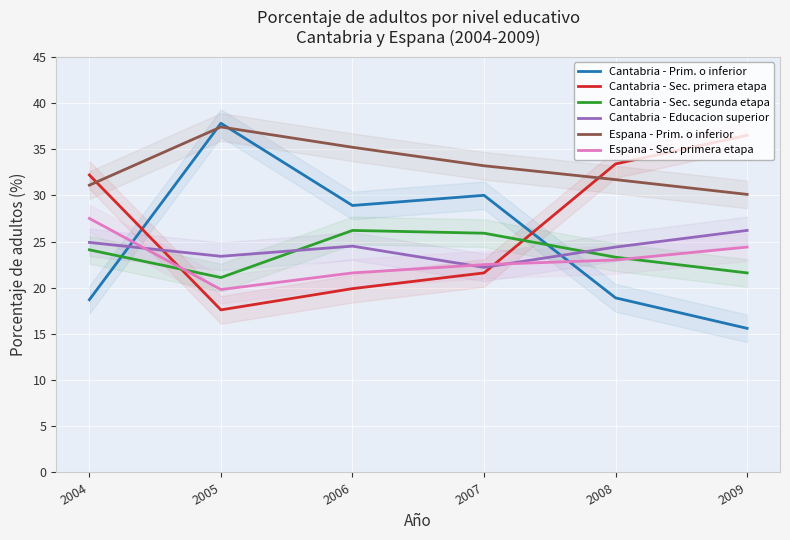

Read the Espana - Sec. primera etapa value at 2007.

22.5